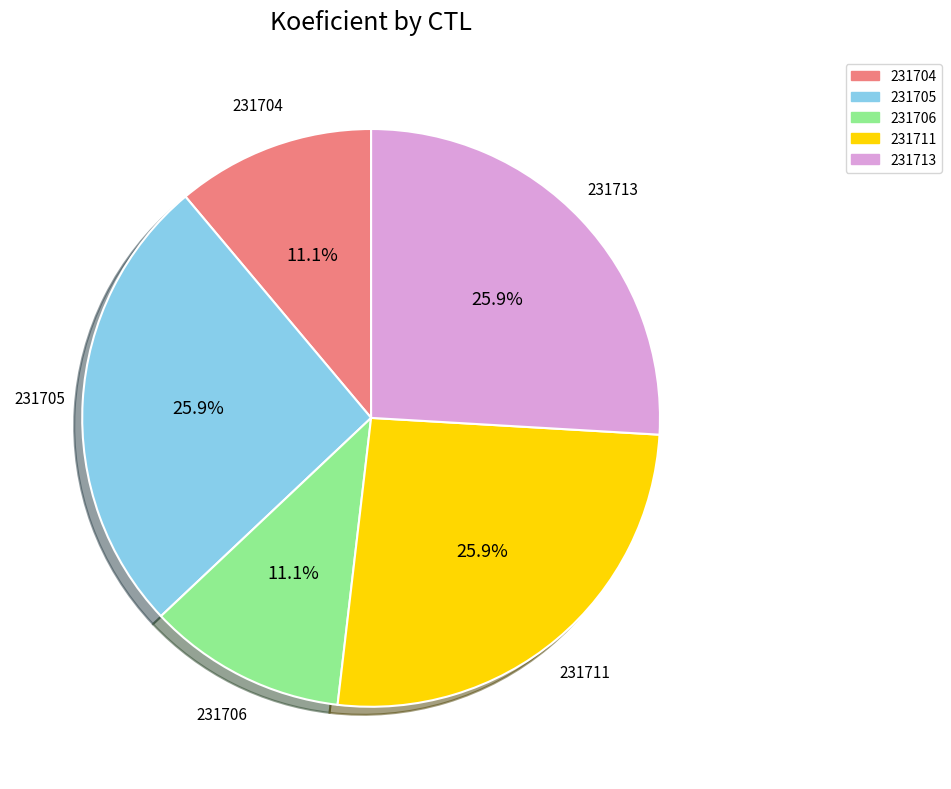

How many slices are in this pie chart?

5